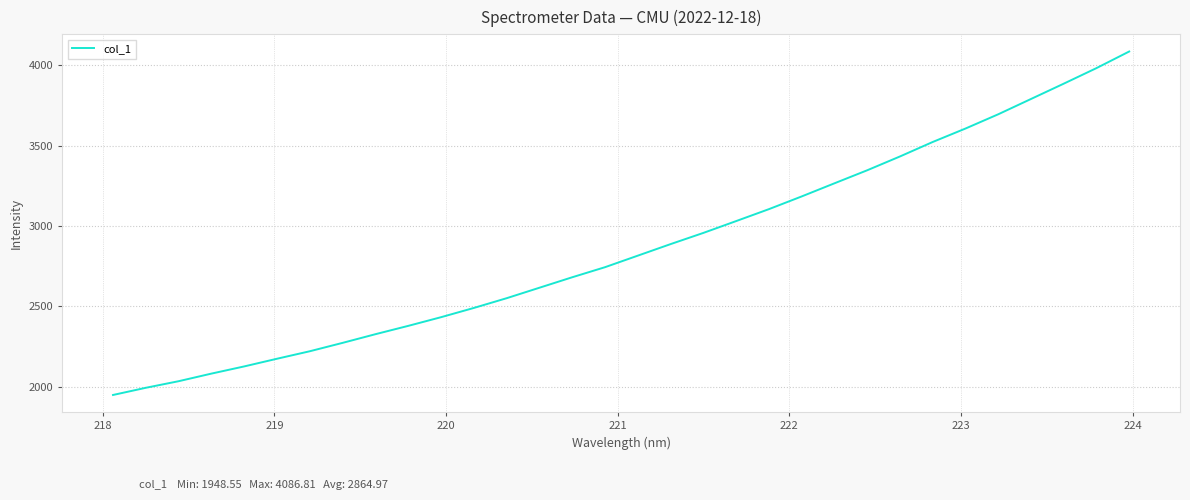

What is the difference between the maximum and minimum values?

2138.3